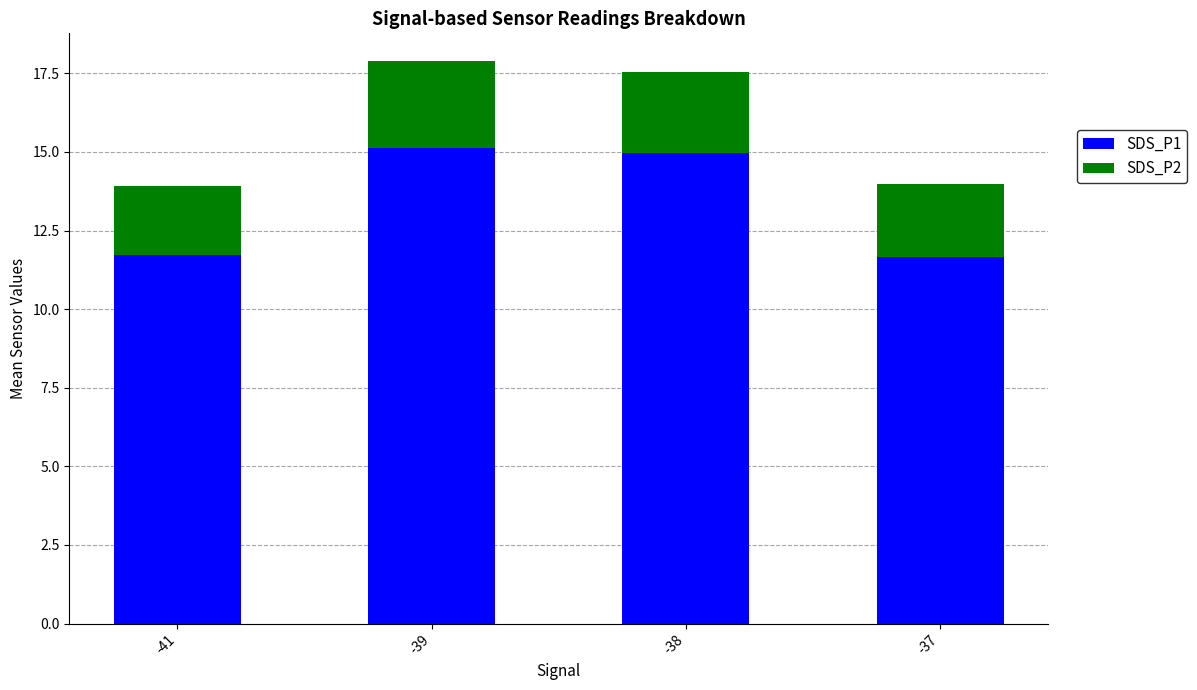

What is the lowest value of the SDS_P1 series?

11.7